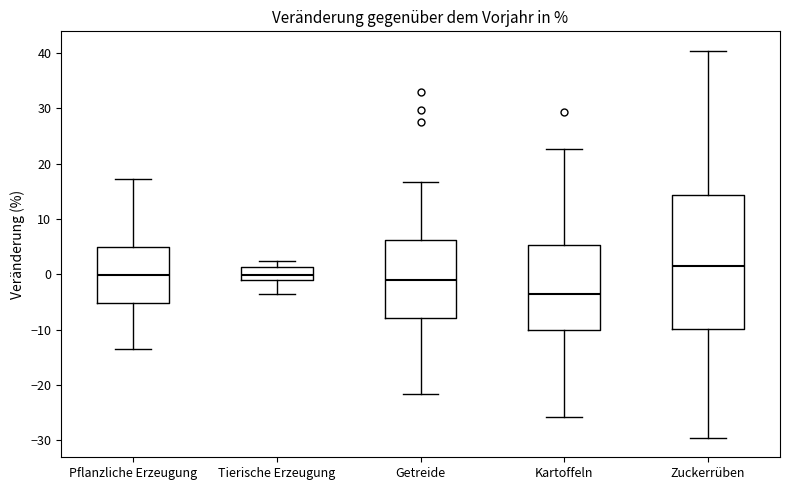

Reading left to right, read every box against the y-axis: the position of its median line, the range the box covers, and the ends of its whiskers. The values are not printed on the chart, so give them approximately, as read against the axis.

Pflanzliche Erzeugung: median 0, box -5 to 5, whiskers -13 to 17
Tierische Erzeugung: median 0, box -1 to 1, whiskers -4 to 2
Getreide: median -1, box -8 to 6, whiskers -22 to 17
Kartoffeln: median -4, box -10 to 5, whiskers -26 to 23
Zuckerrüben: median 2, box -10 to 14, whiskers -30 to 40